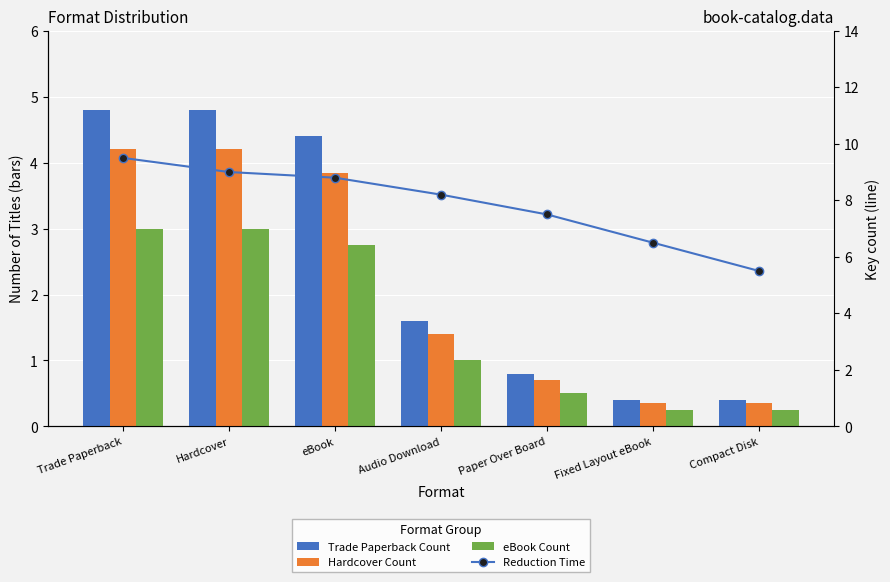

What is the label of the 4th bar from the right?

Audio Download